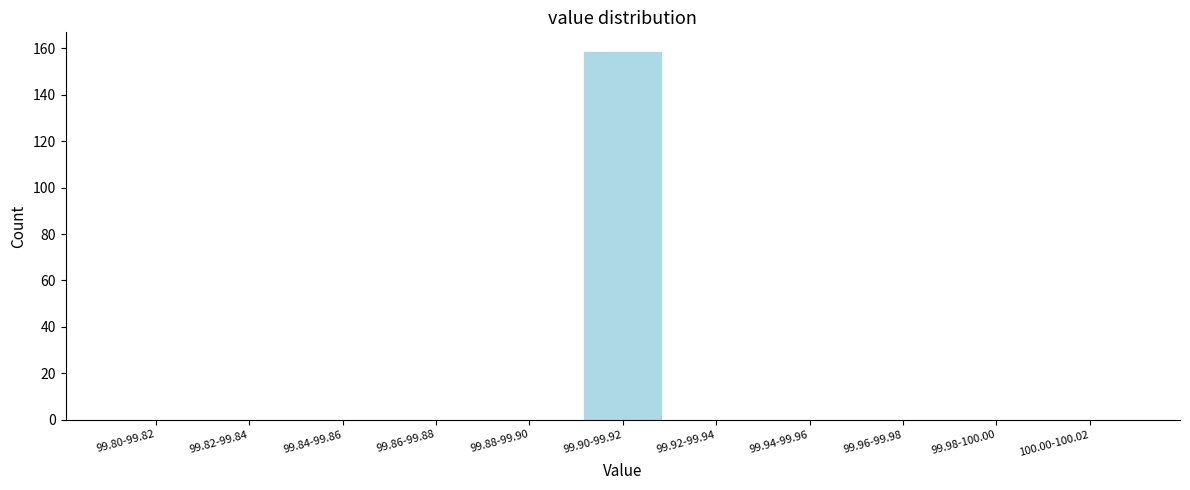

Reading left to right, extract all data points from this chart.

99.80-99.82=0	99.82-99.84=0	99.84-99.86=0	99.86-99.88=0	99.88-99.90=0	99.90-99.92=159	99.92-99.94=0	99.94-99.96=0	99.96-99.98=0	99.98-100.00=0	100.00-100.02=0